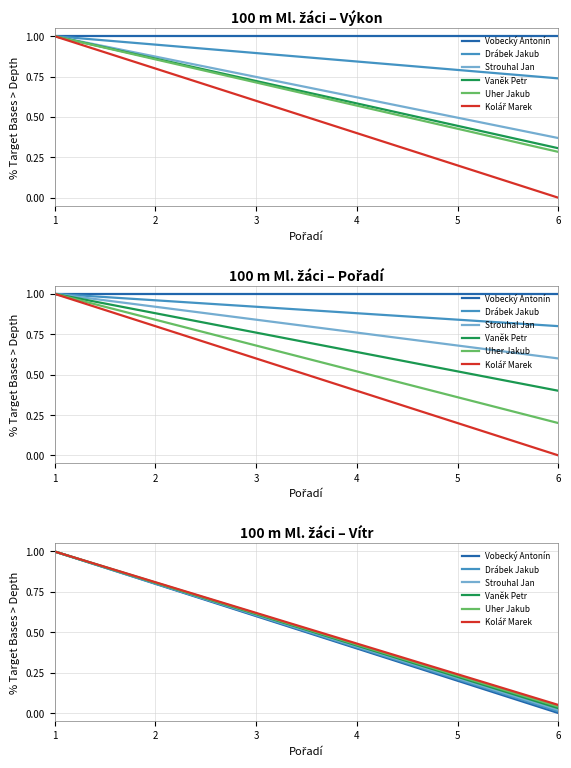

What is the value of the Vaněk Petr point at the 3rd from the left?

0.6